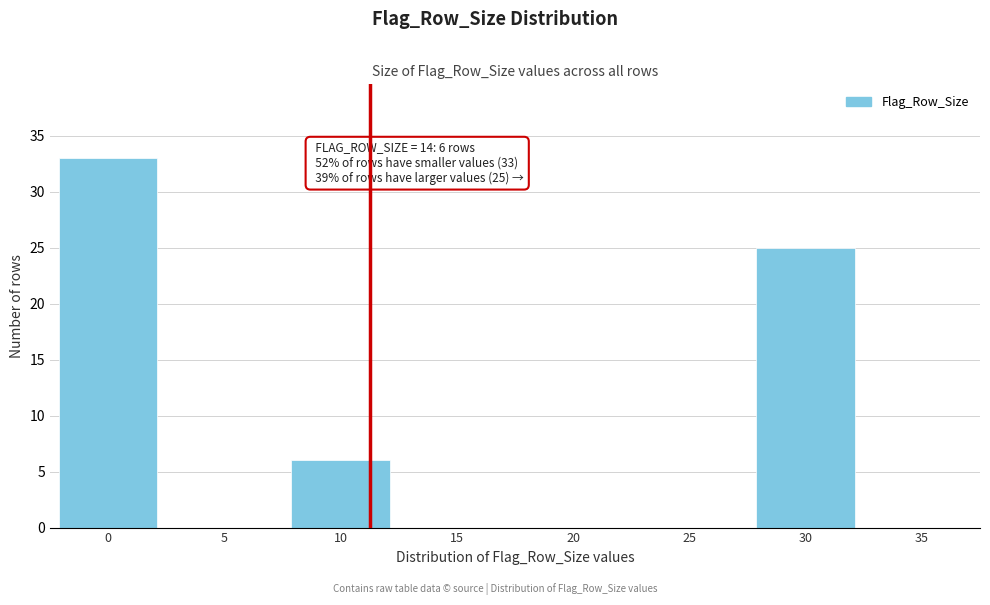

Reading left to right, list all the values displayed in this chart.

0=33	5=0	10=6	15=0	20=0	25=0	30=25	35=0